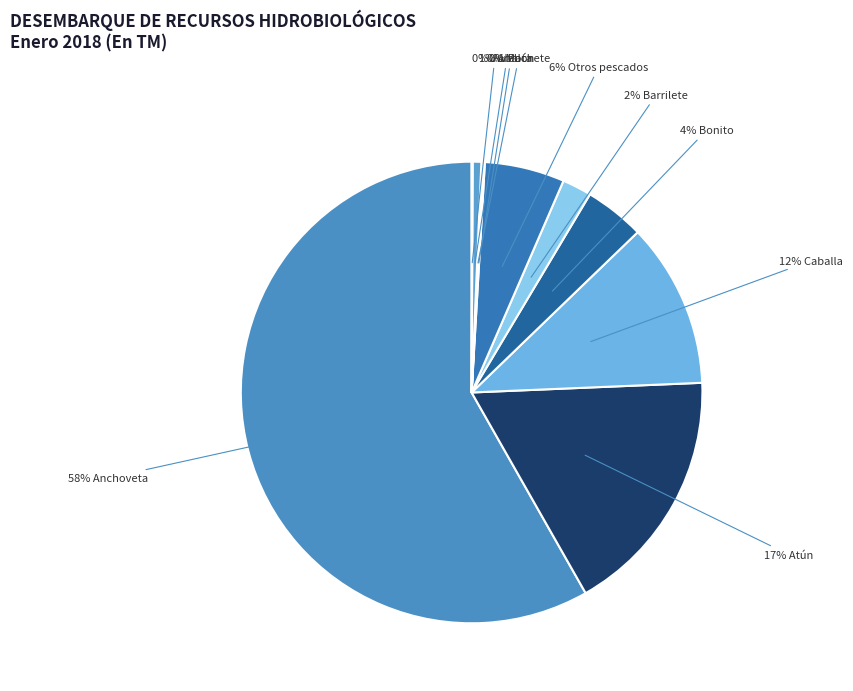

To the nearest percent, what is the difference between the largest and smallest slice percentages?

58%